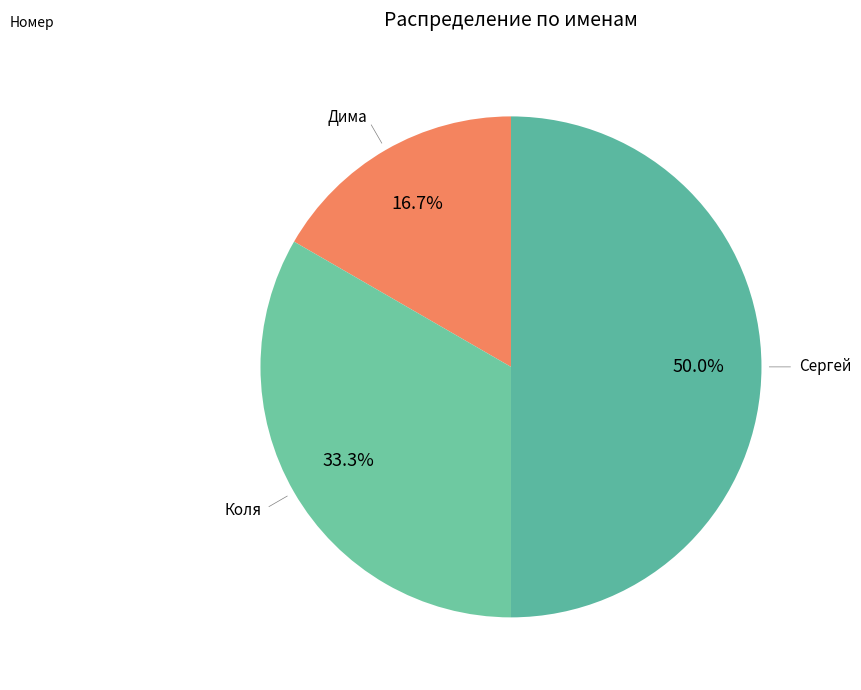

How many segments does this pie chart have?

3